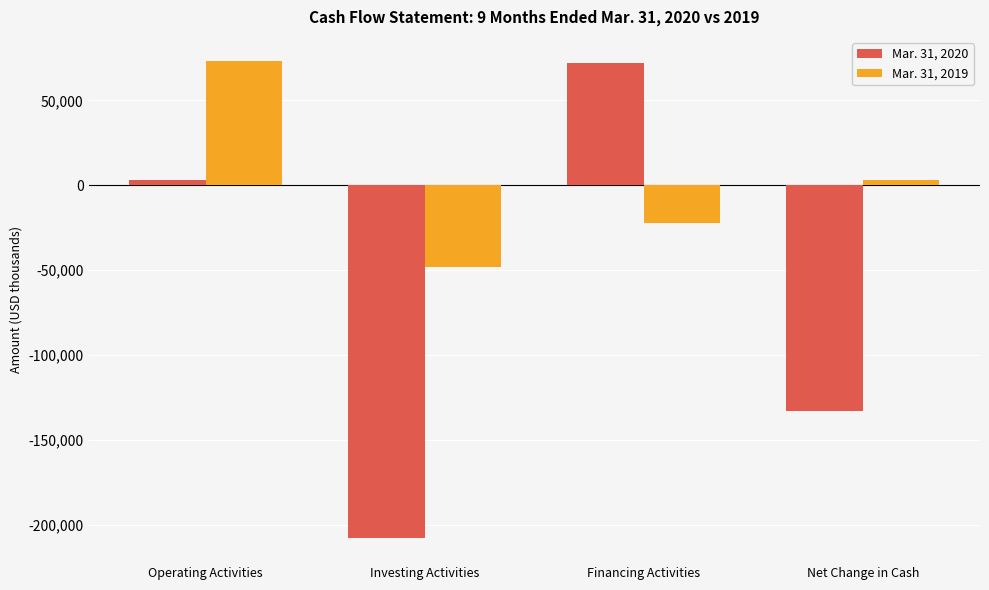

Are the bars horizontal?

No